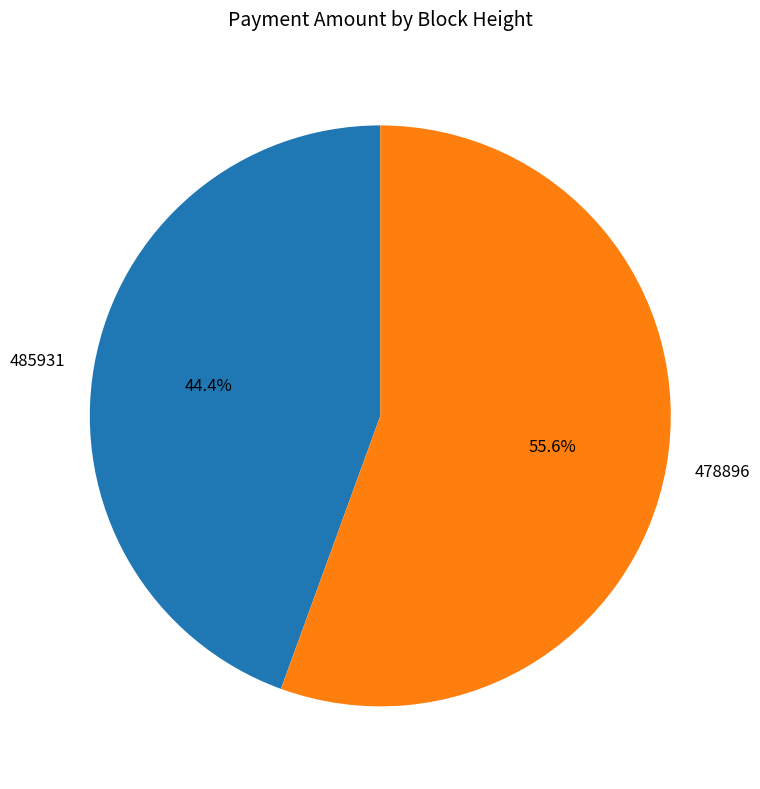

Which category accounts for the majority?

478896